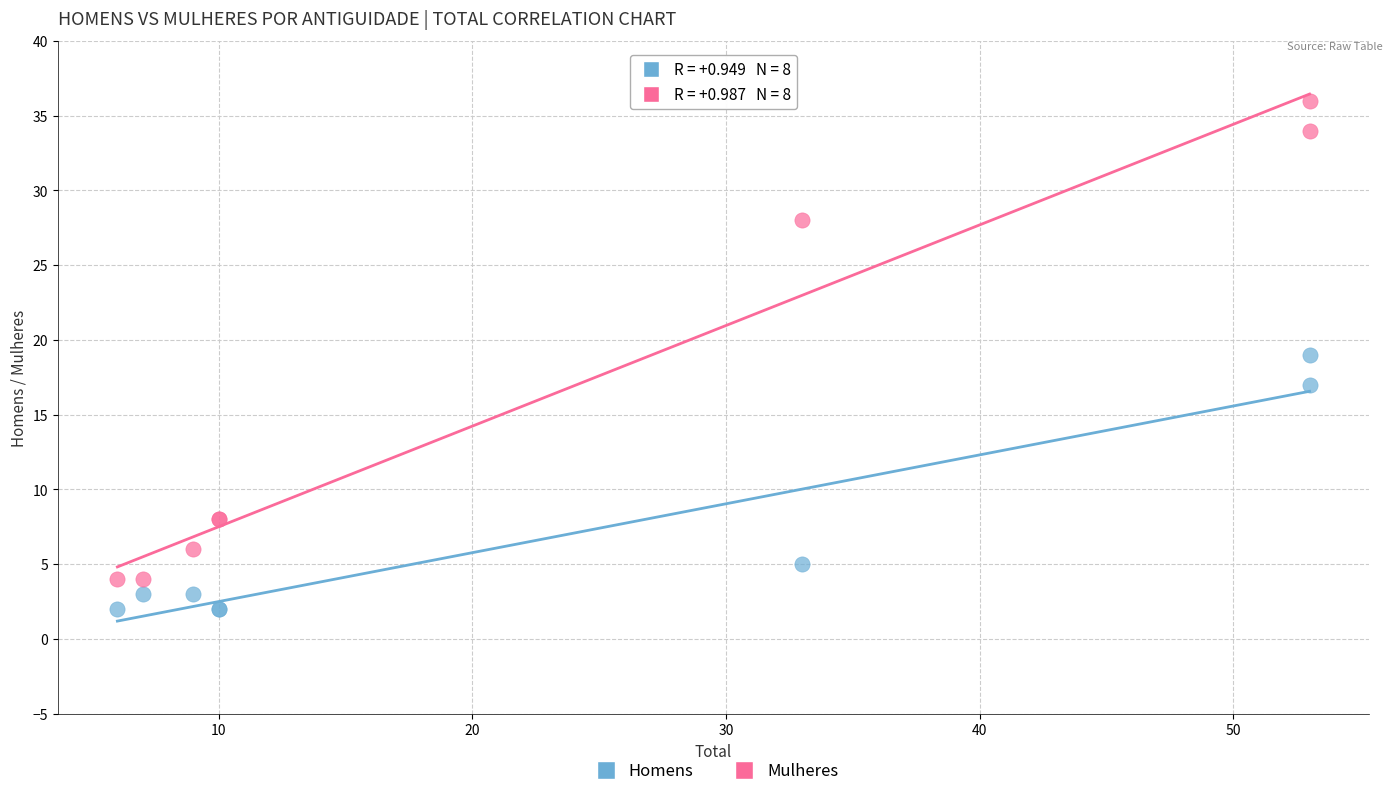

Which series reaches the maximum Y coordinate?

Mulheres